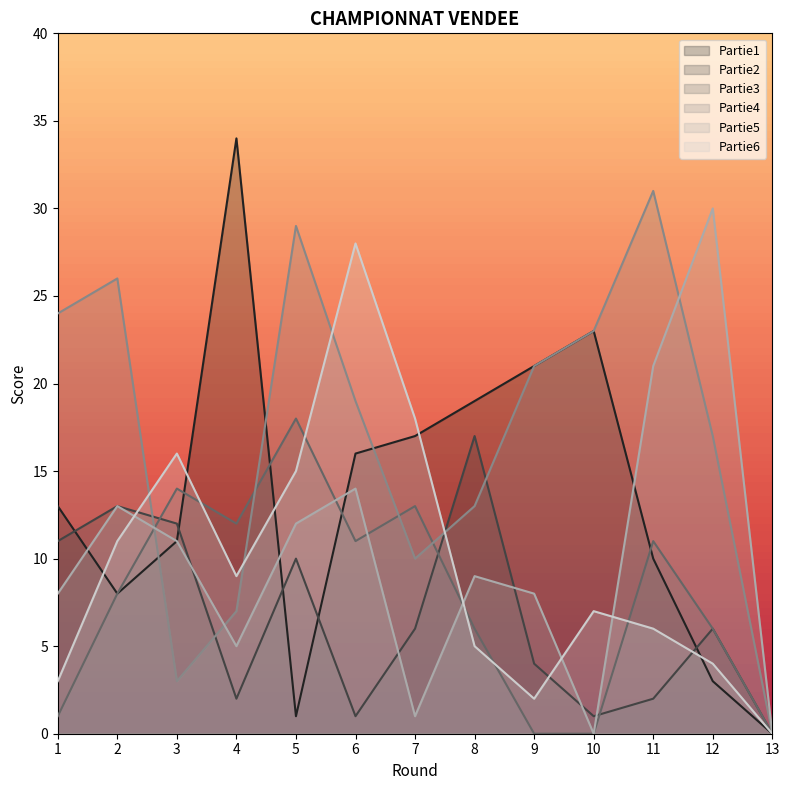

Reading left to right, what are all the values shown in this chart?

Partie1: 13	8	11	34	1	16	17	19	21	23	10	3	0
Partie2: 11	13	12	2	10	1	6	17	4	1	2	6	0
Partie3: 1	8	14	12	18	11	13	6	0	0	11	6	0
Partie4: 24	26	3	7	29	19	10	13	21	23	31	17	0
Partie5: 8	13	11	5	12	14	1	9	8	0	21	30	0
Partie6: 3	11	16	9	15	28	18	5	2	7	6	4	0